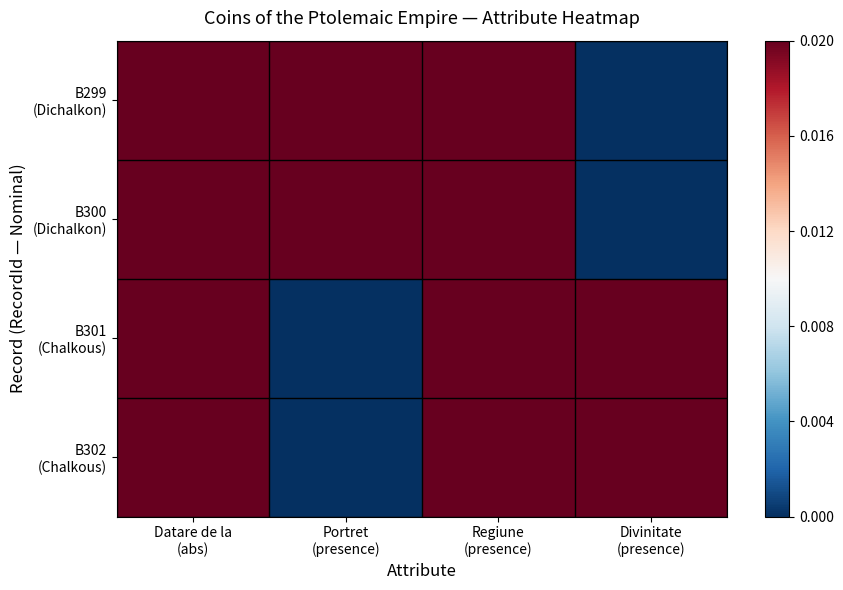

Which series has the largest total across all categories?

B299 (Dichalkon)